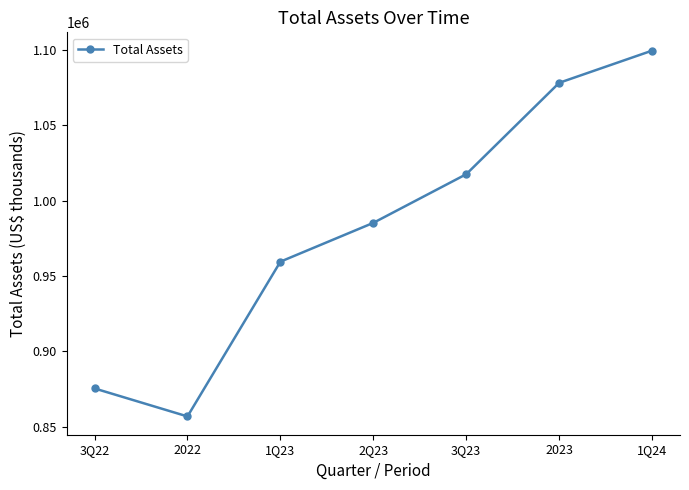

How many categories are shown in the chart?

7